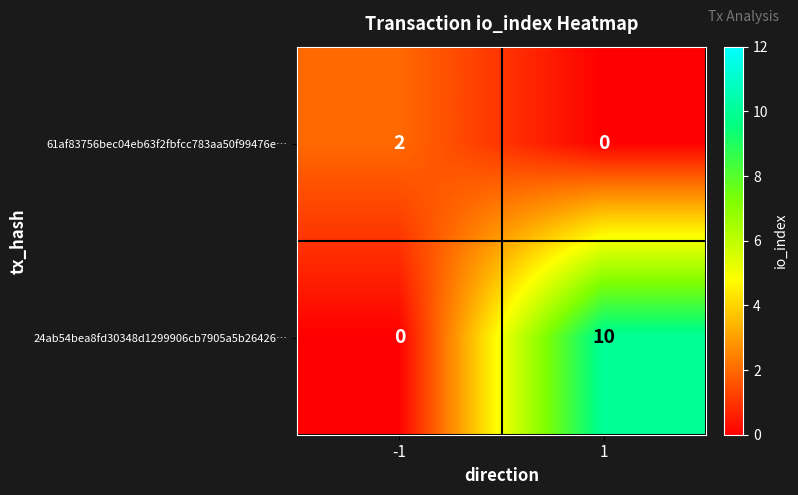

The value of 24ab54bea8fd30348d1299906cb7905a5b26426… at 1 is 10. True or false?

True